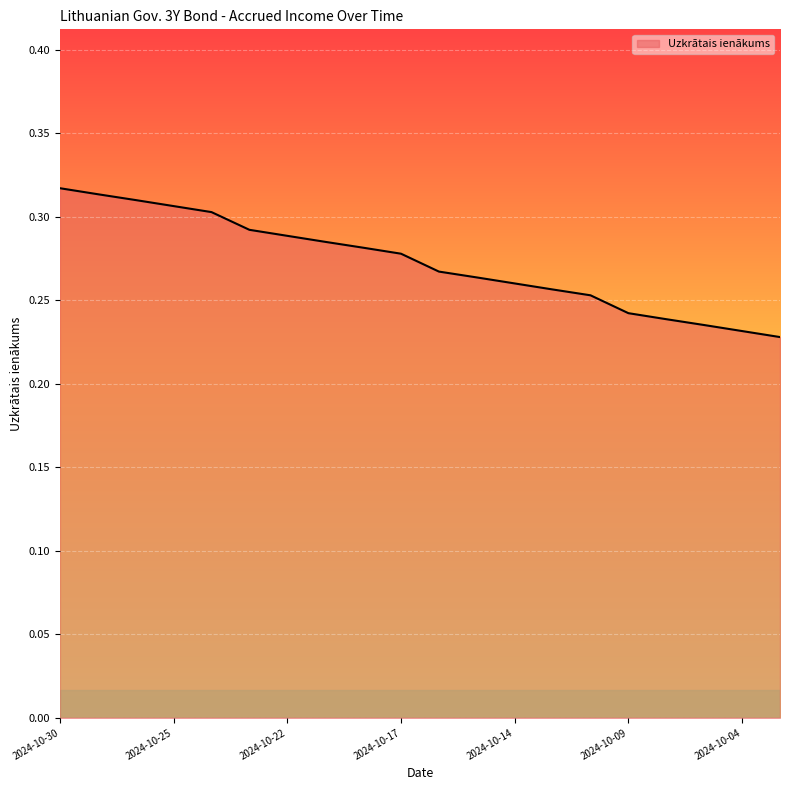

Reading right to left, list all the values displayed in this chart.

0.2	0.2	0.2	0.2	0.2	0.3	0.3	0.3	0.3	0.3	0.3	0.3	0.3	0.3	0.3	0.3	0.3	0.3	0.3	0.3